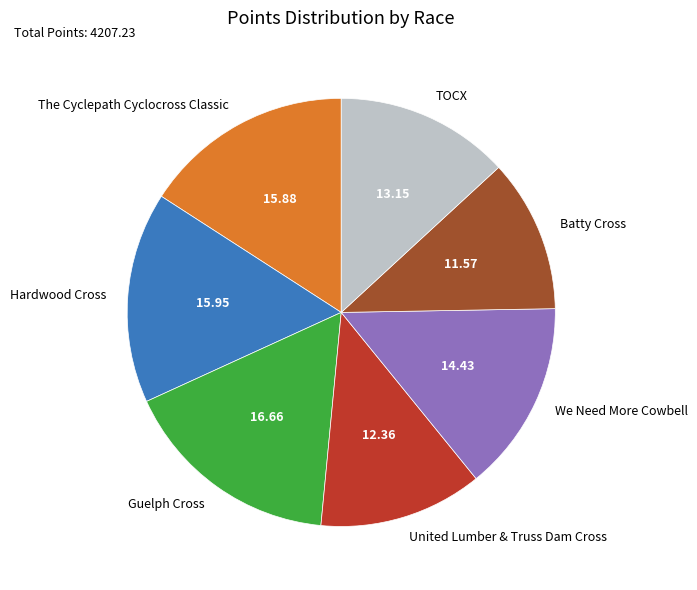

Approximately how many times larger is the value at We Need More Cowbell compared to Guelph Cross?

0.9